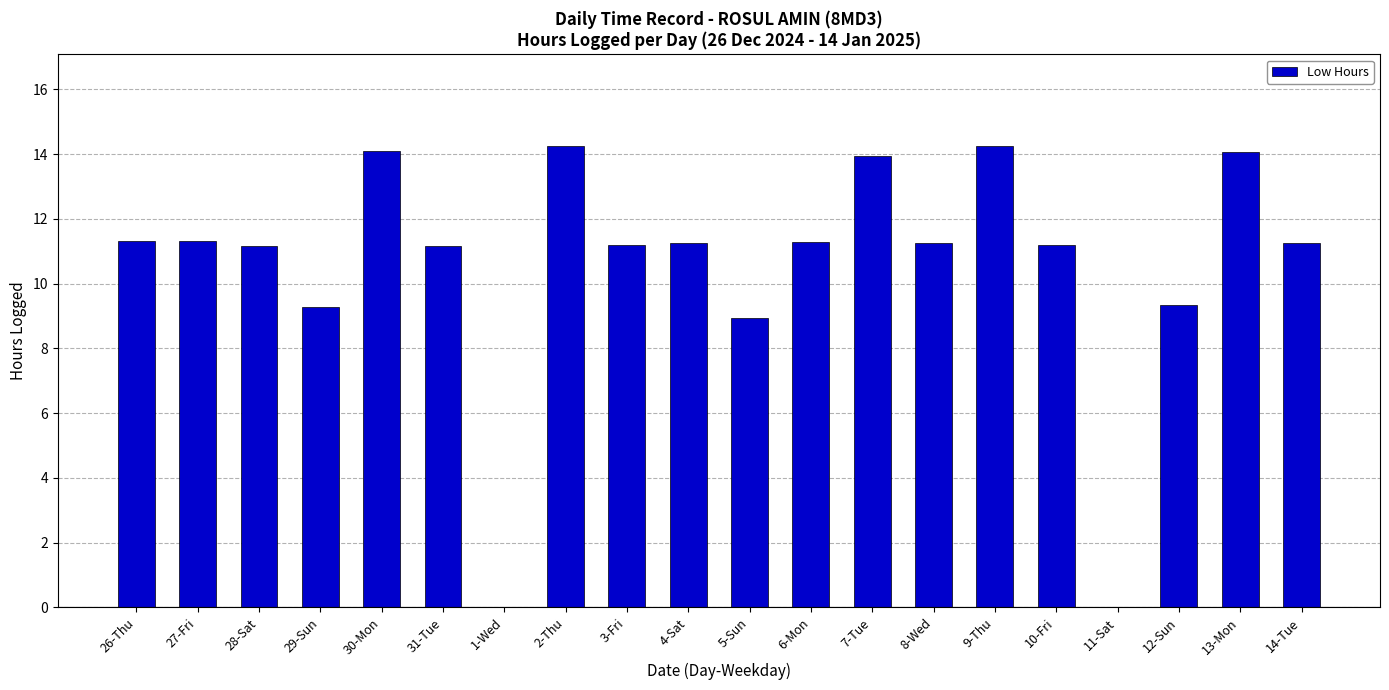

What is the sum of all values?

210.6